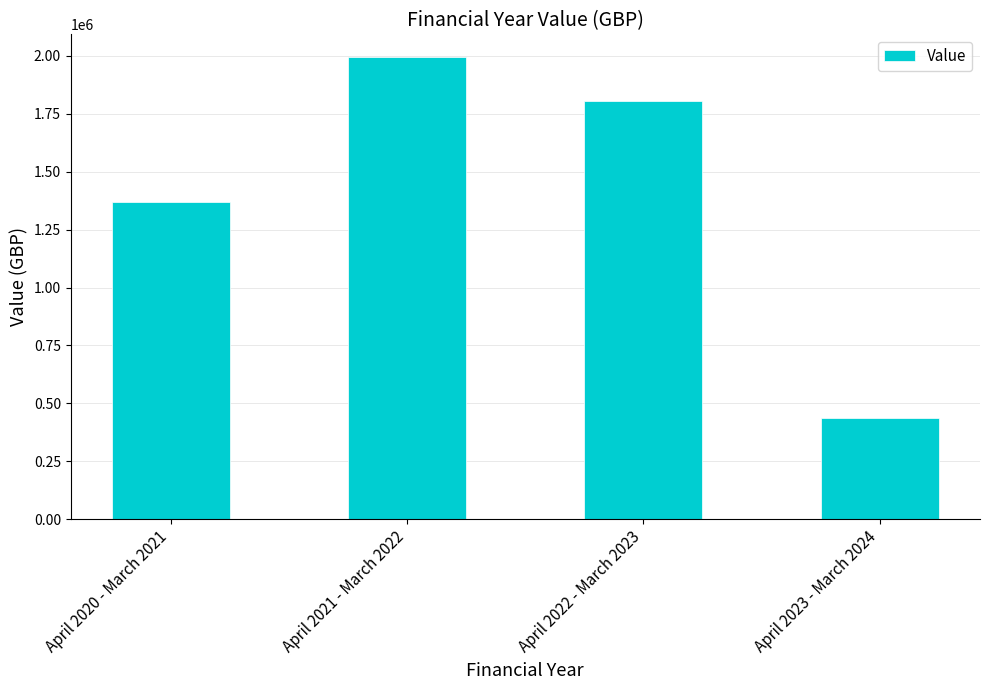

What position from the left is April 2020 - March 2021?

1